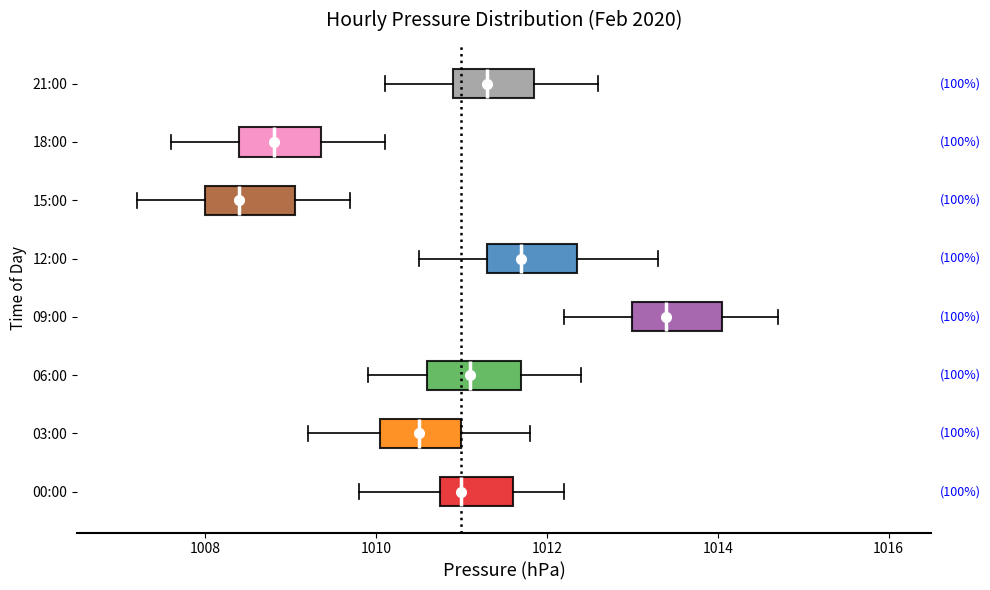

Which box's median line is the furthest to the left?

15:00